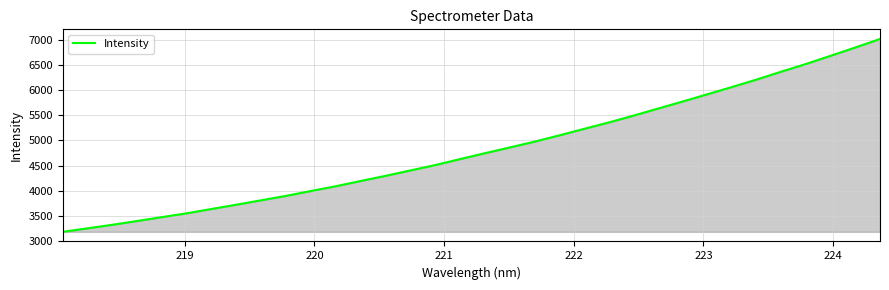

What is the difference between the second highest and second lowest values?

3589.3